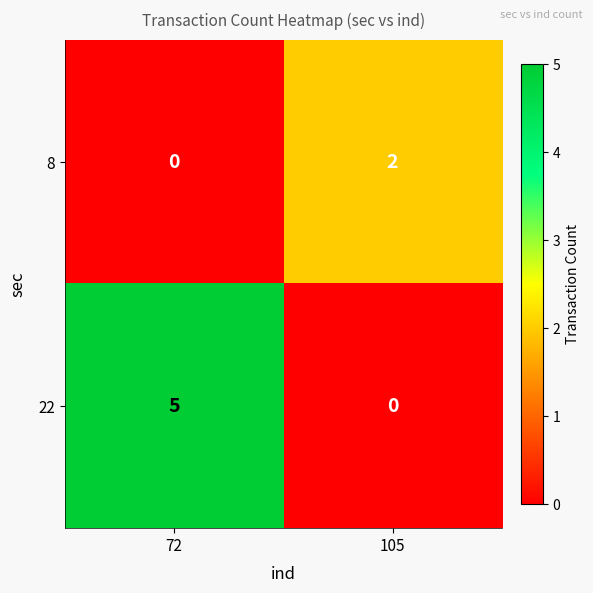

Reading left to right, transcribe all the data shown in this chart.

8: 0	2
22: 5	0